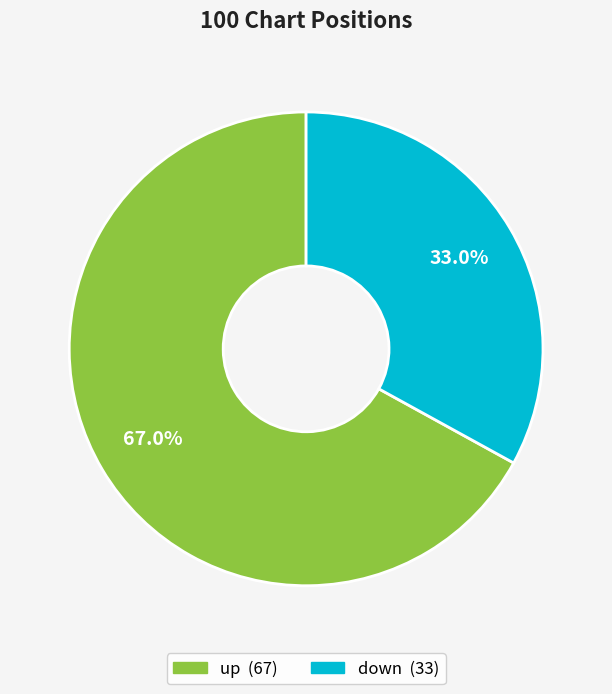

Rank the categories by value from highest to lowest.

up, down